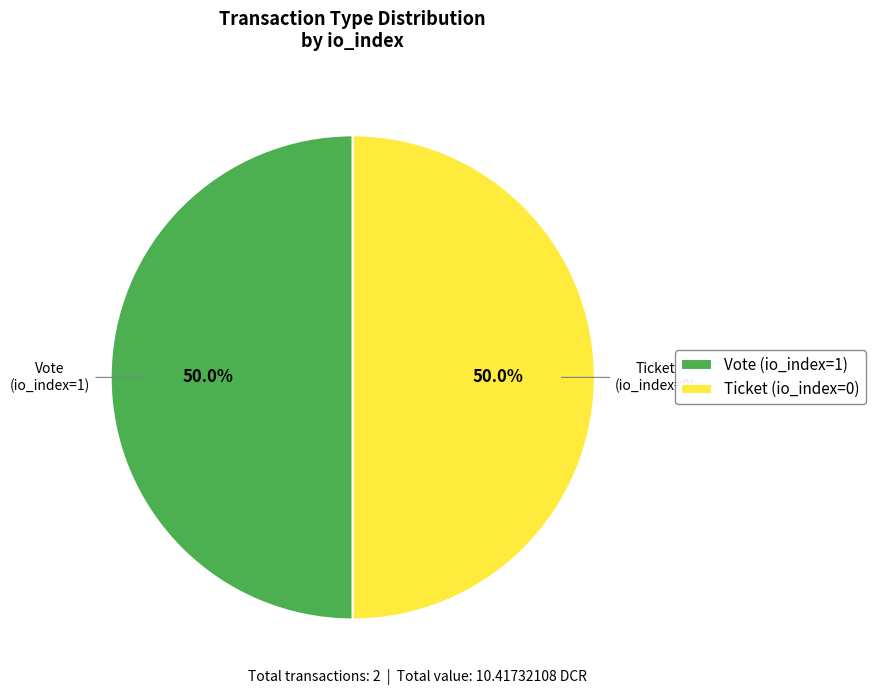

How much of the chart is everything except Ticket (io_index=0)?

50.0%